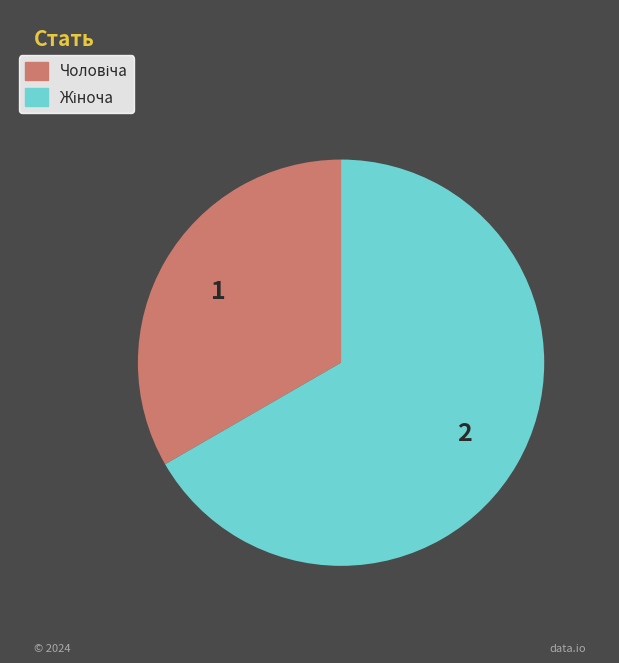

Is there a majority slice in this chart?

Yes